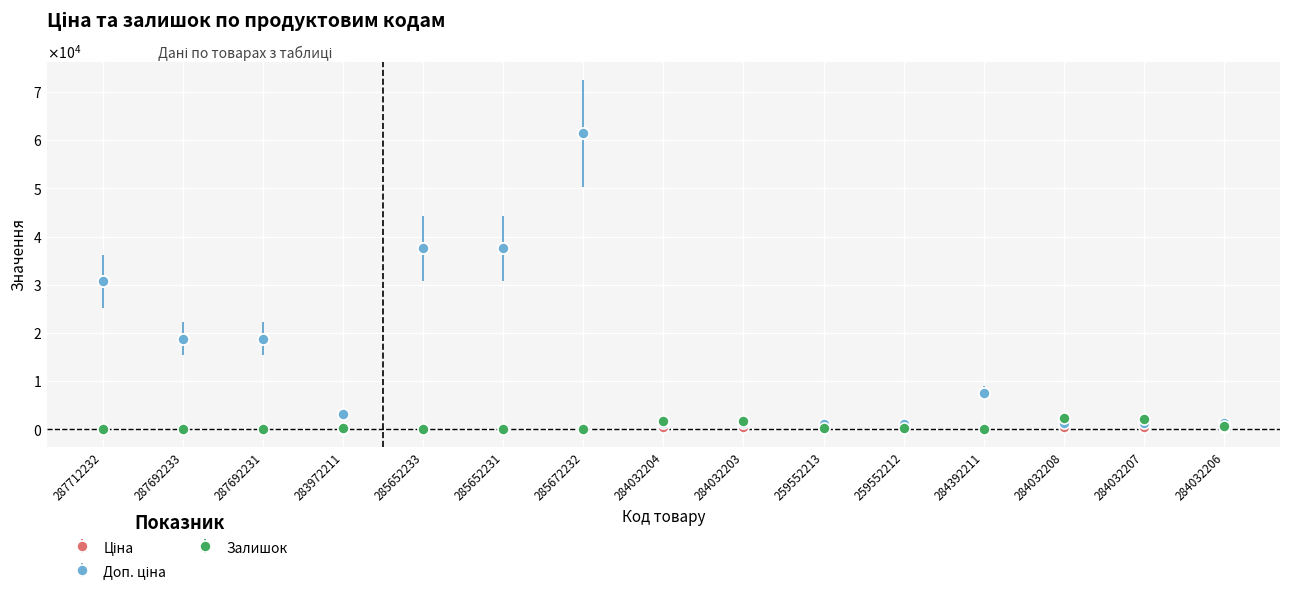

The value of Ціна at 284032208 is 909.1. True or false?

False